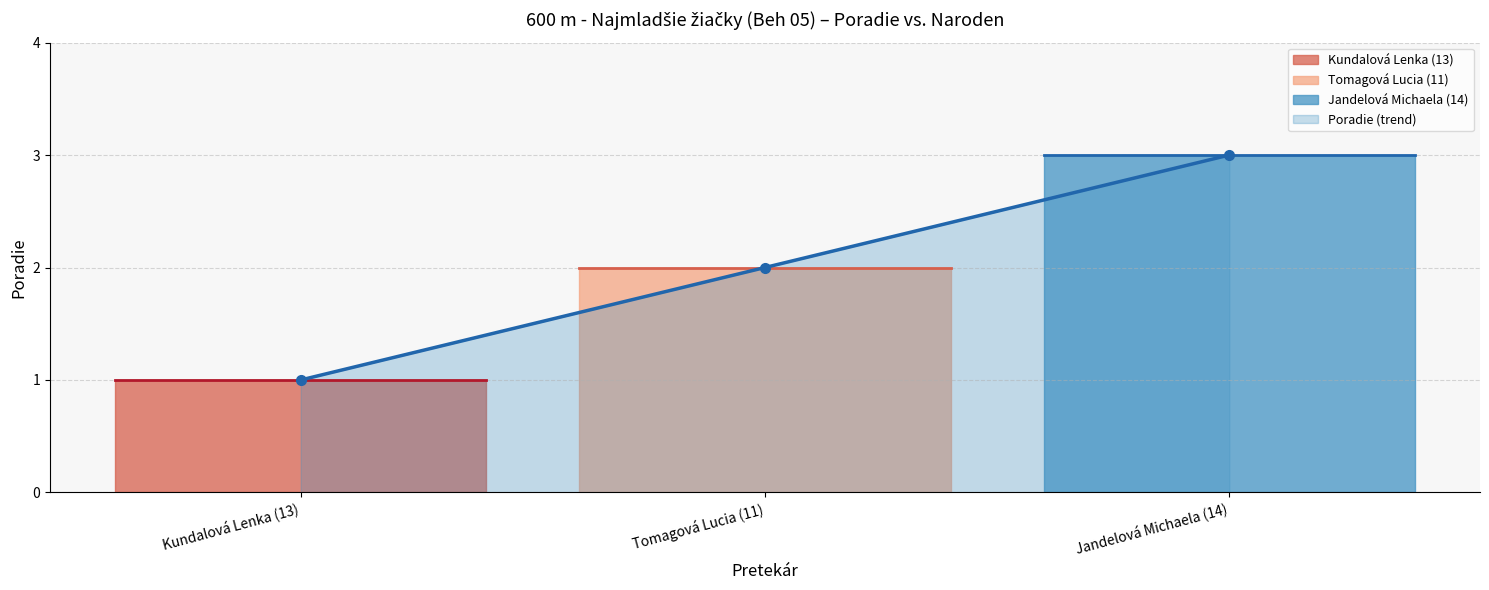

What is the difference between the maximum and second lowest values?

1